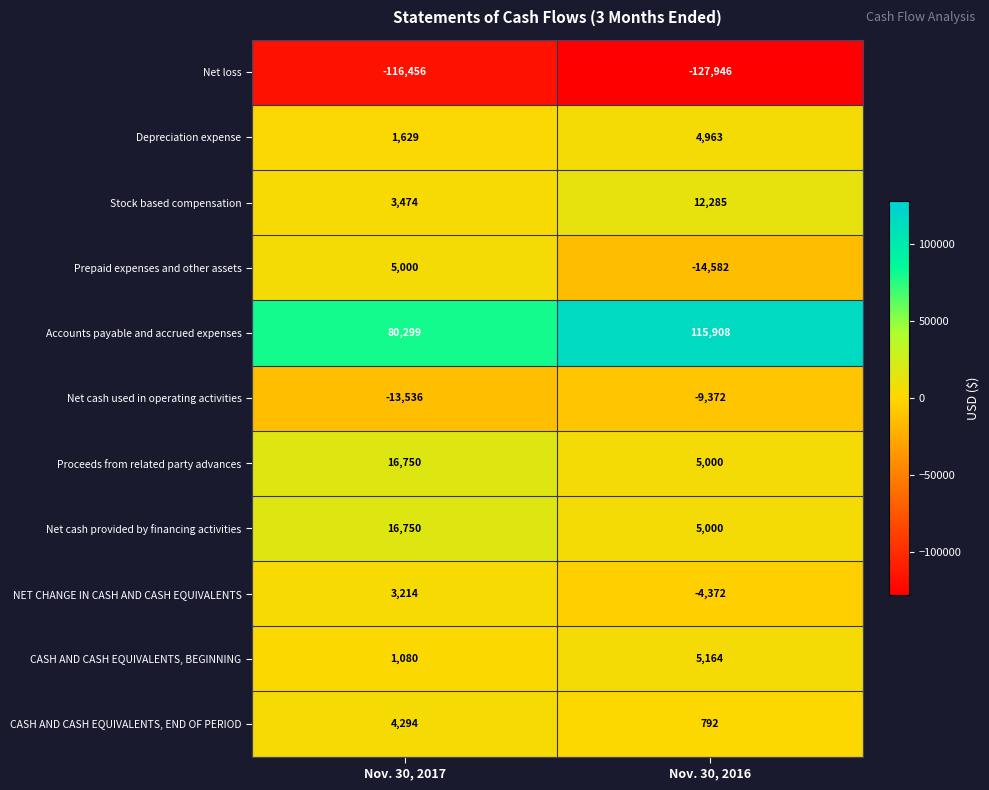

What is the difference between the highest and lowest values at Nov. 30, 2017?

196755